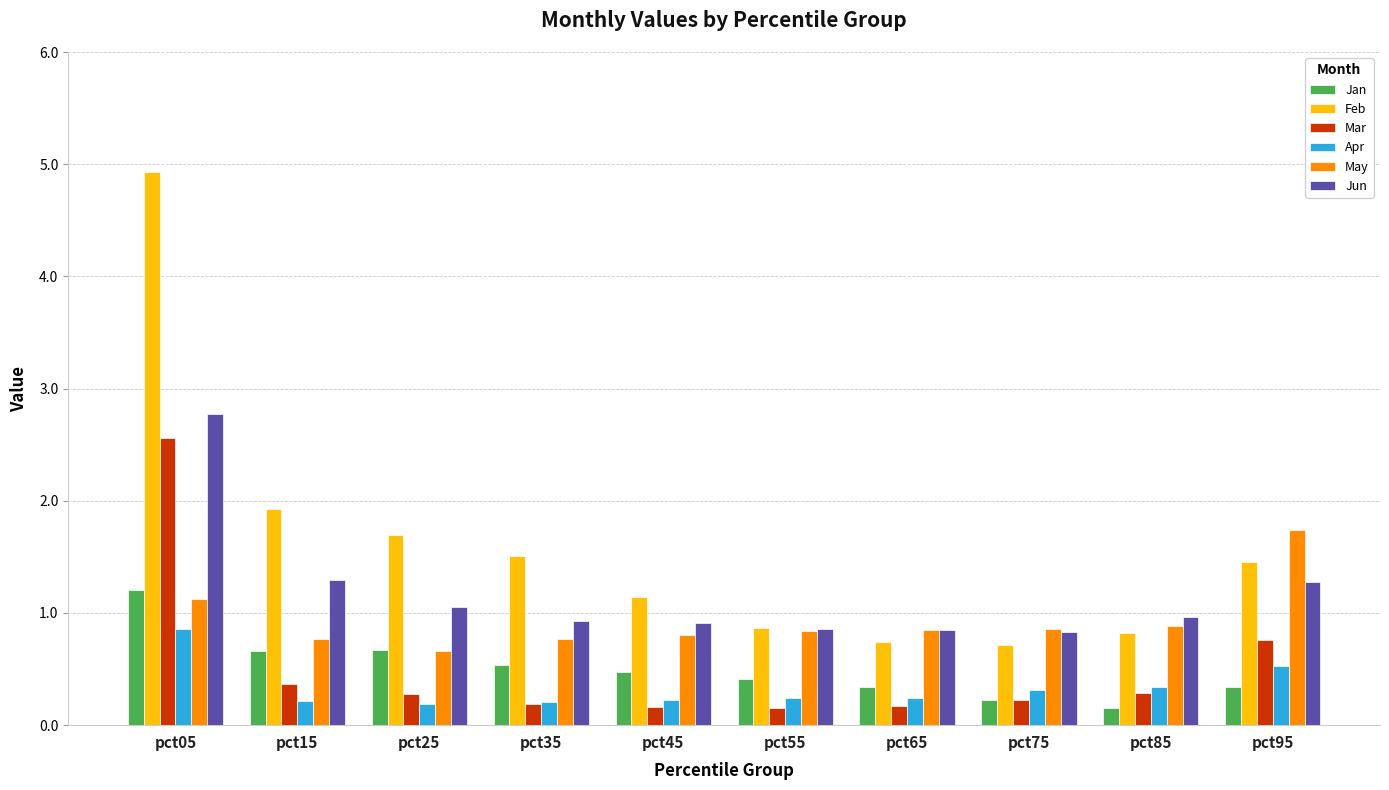

What is the difference between the Feb values at pct35 and pct95?

0.1